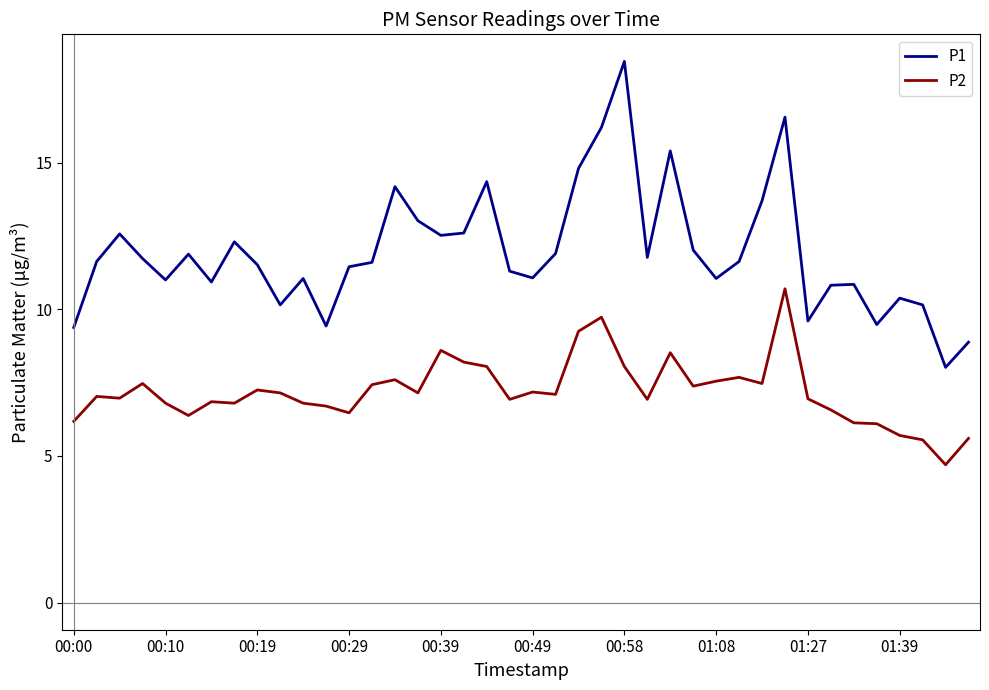

True or false: P1 and P2 cross at least once.

False